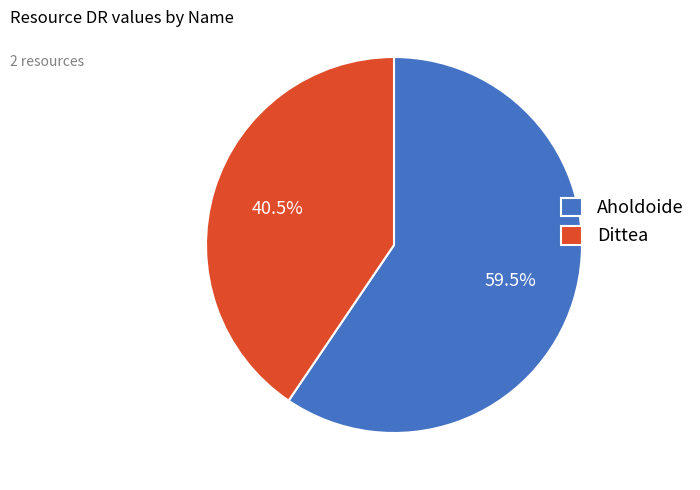

What is the ratio of the value at Aholdoide to the value at Dittea?

1.5